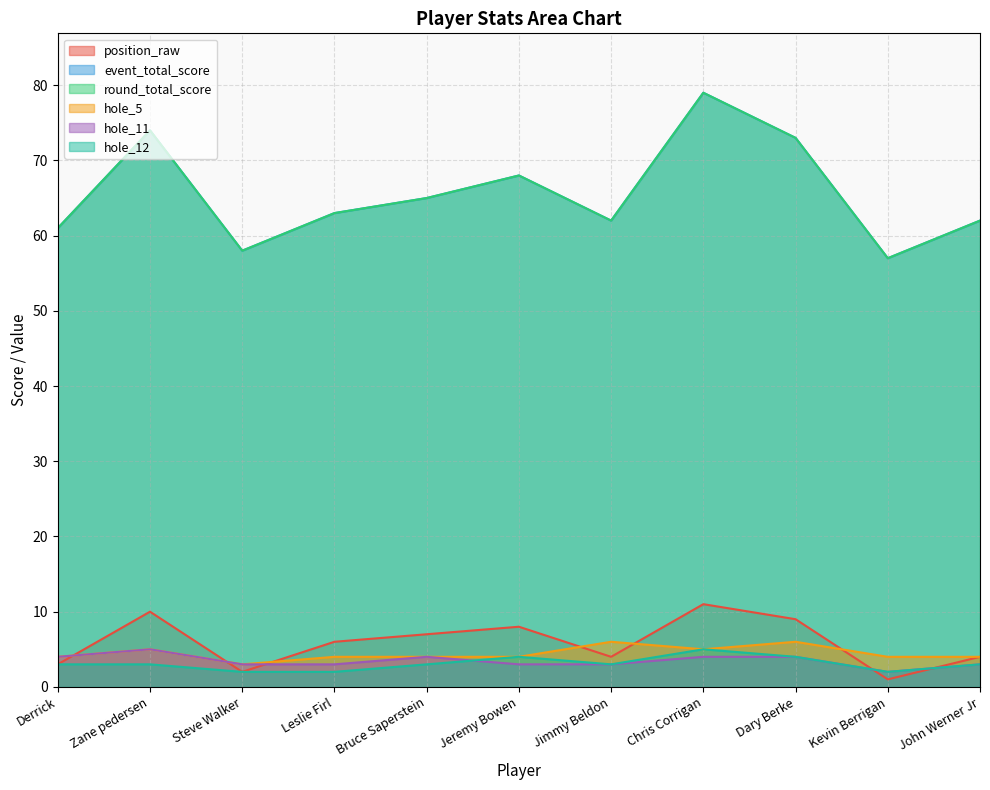

True or false: position_raw has a value of 3 at Derrick.

True